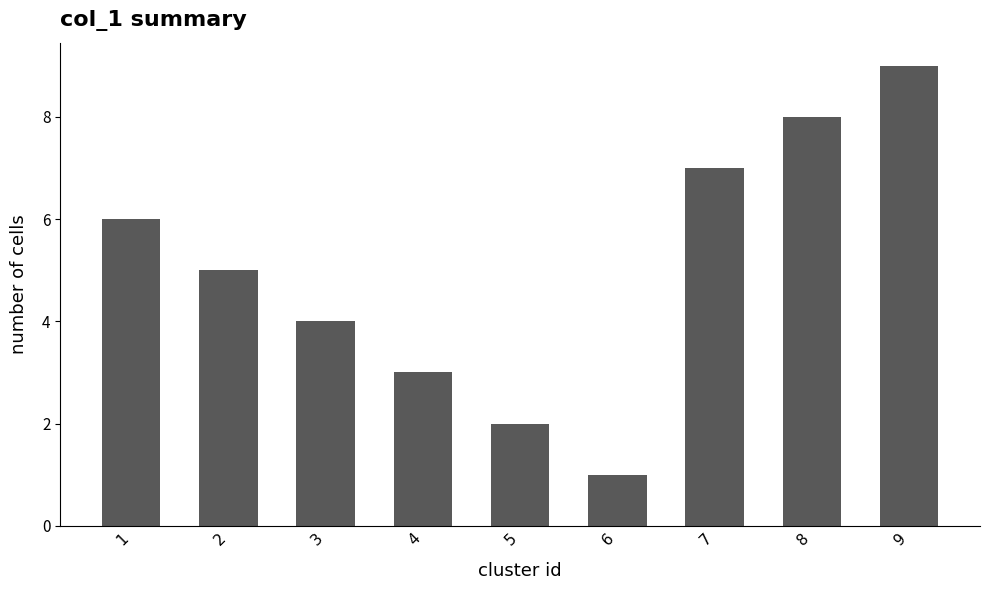

What is the sum of all values?

45